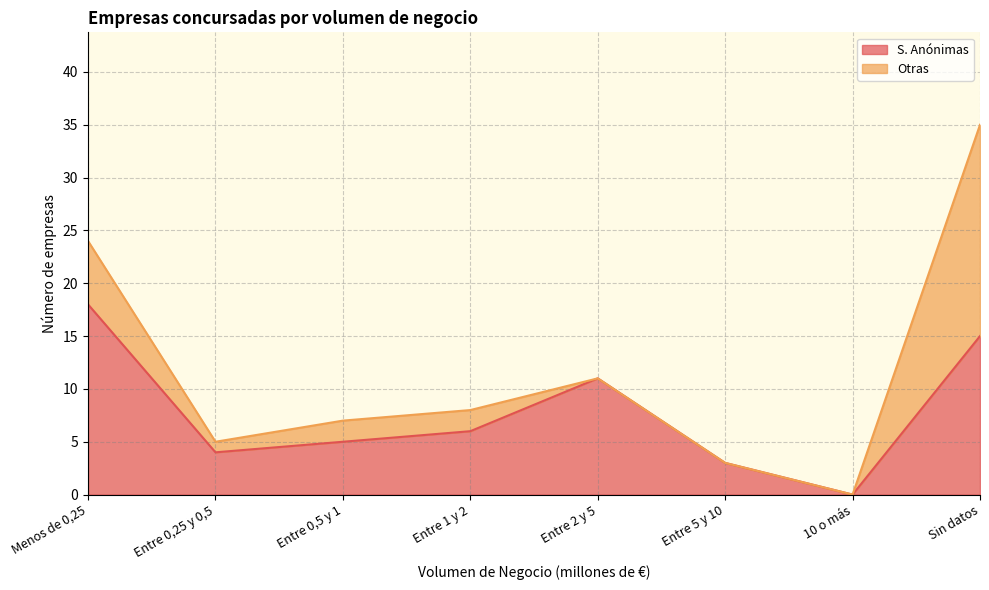

How many values exceed 6?

3